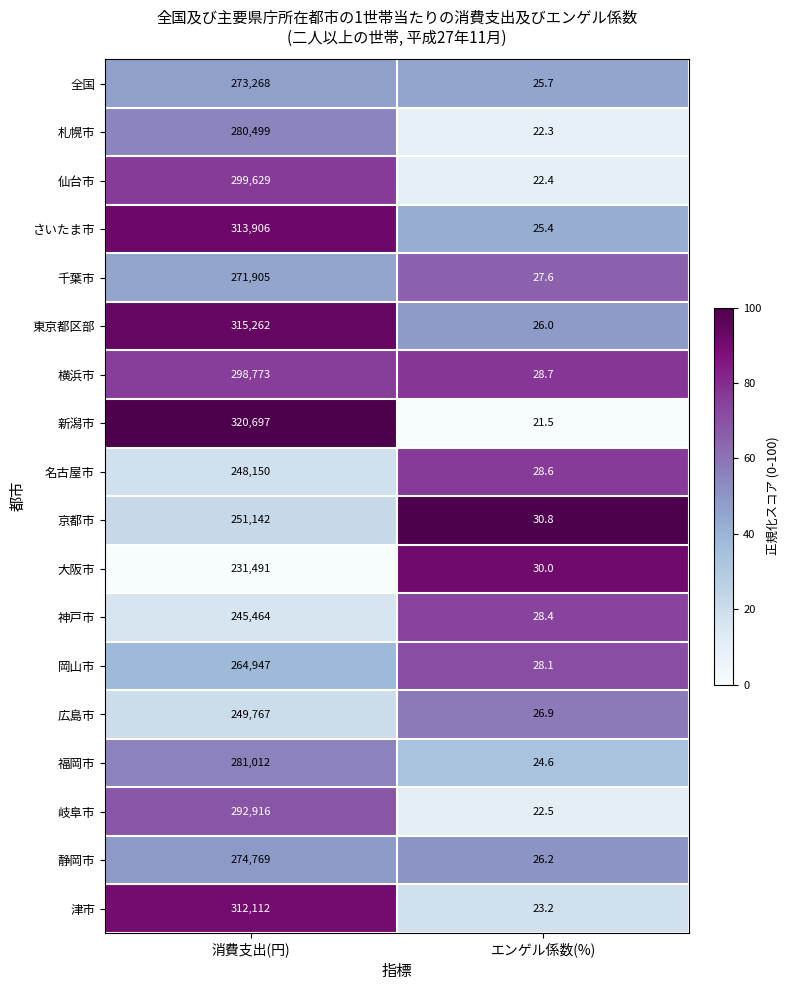

What is the maximum value shown in the chart?

320697.0